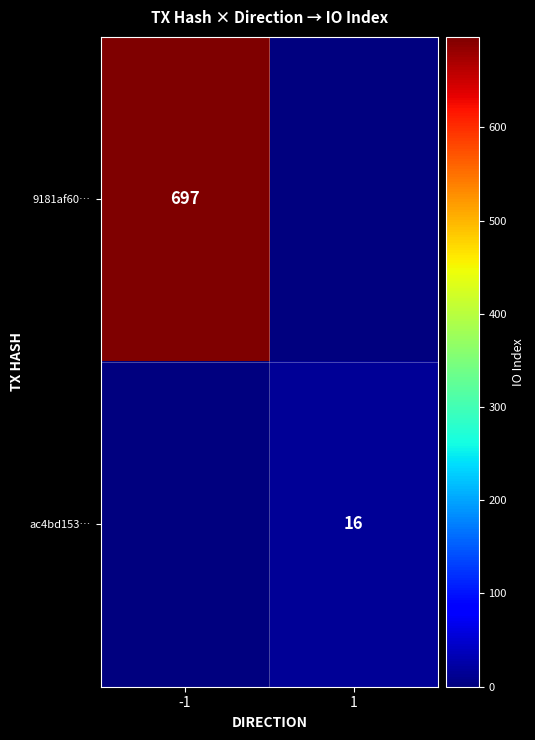

Is it true that 9181af60… equals 697 at -1?

True